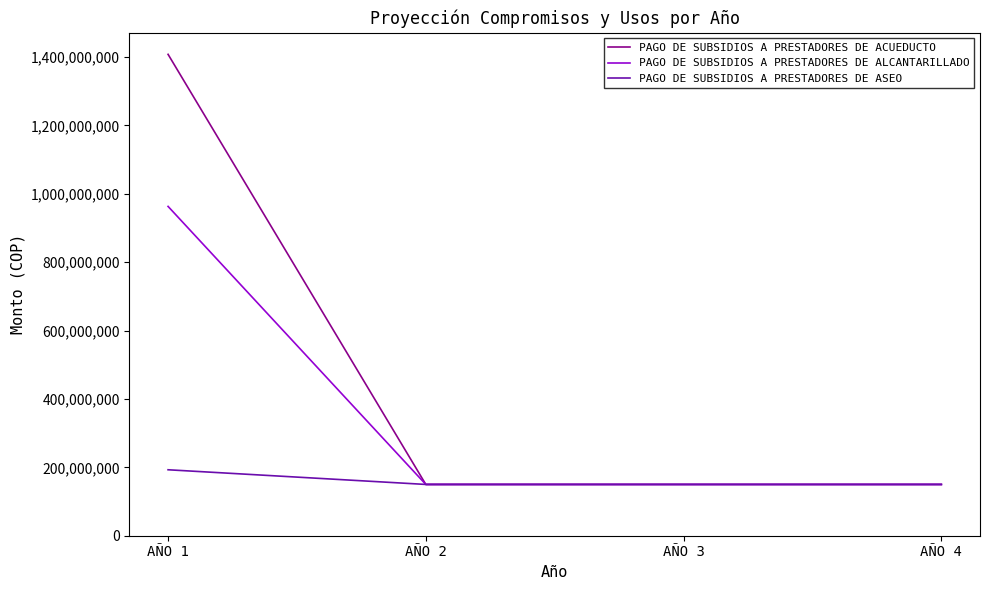

True or false: PAGO DE SUBSIDIOS A PRESTADORES DE ASEO has a value of 210235873 at AÑO 2.

False